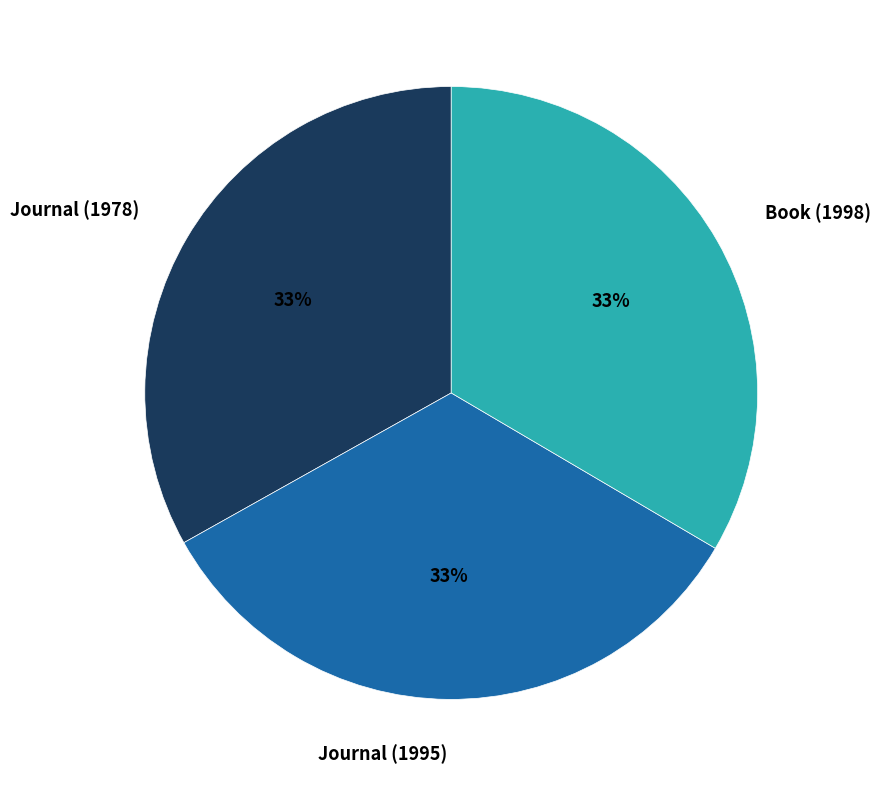

Do Journal (1978) and Journal (1995) together represent more than half of the pie?

Yes